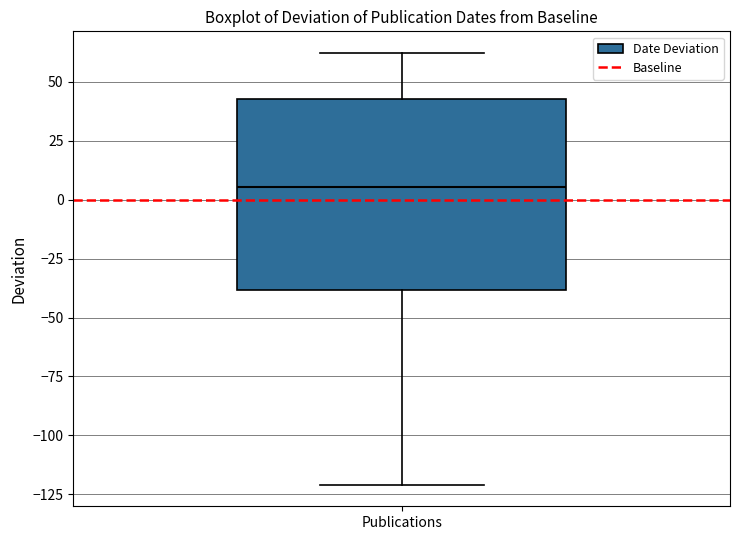

Where does the upper whisker of the box for Publications end on the y-axis? The values are not printed on the chart, so give them approximately, as read against the axis.

60